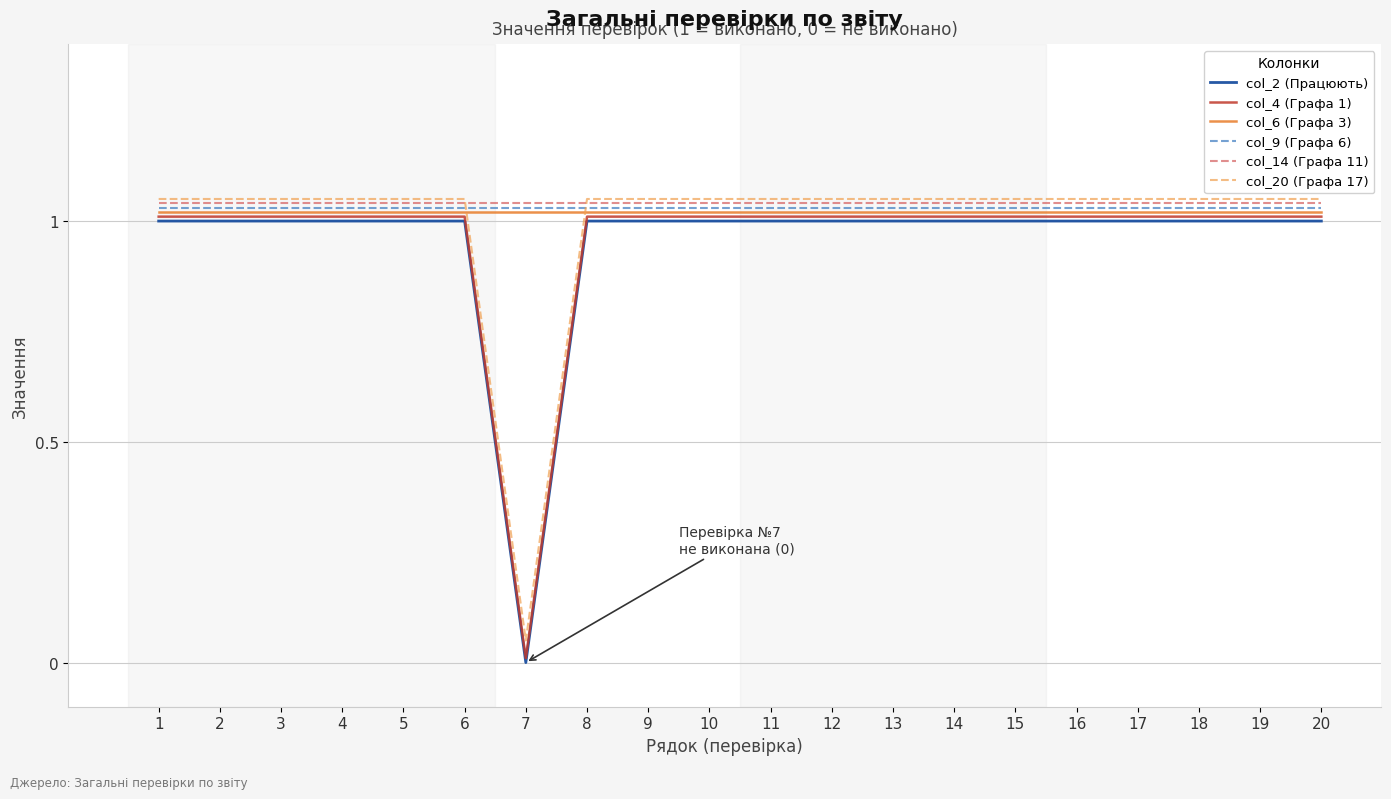

Which category has the lowest value across all series?

7